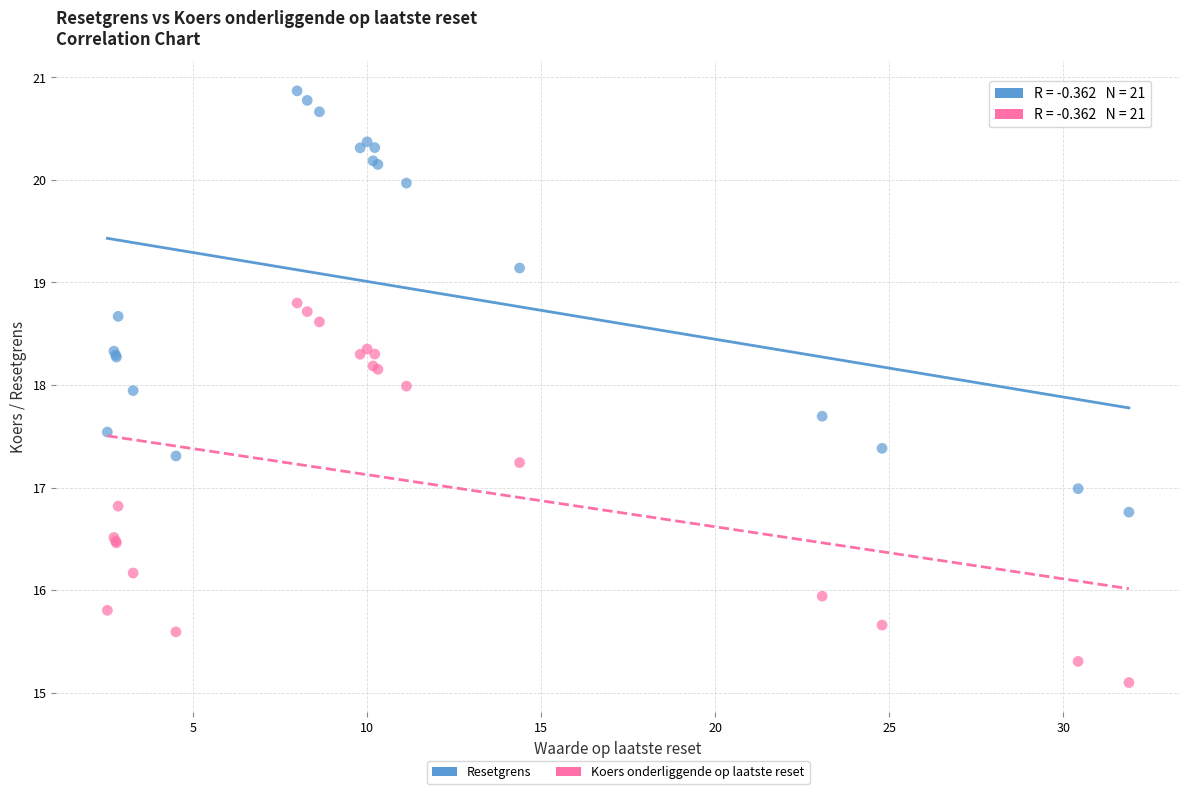

Which series has the largest Y range (max minus min)?

Resetgrens